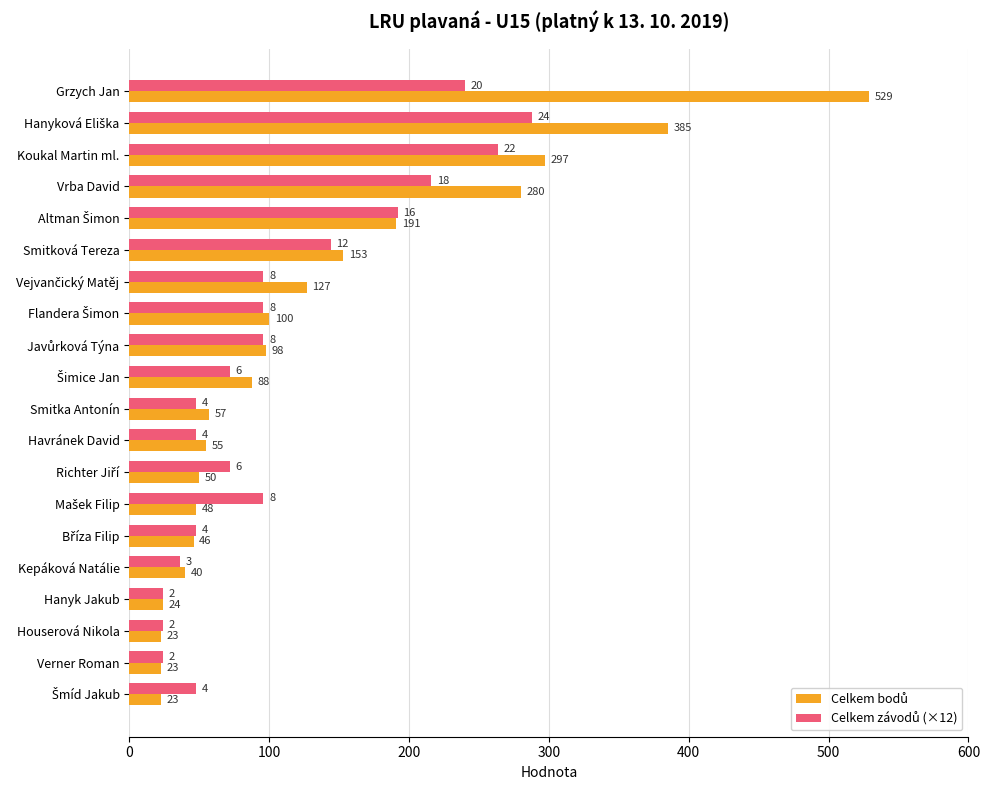

What is the spread (max minus min) of values at Koukal Martin ml.?

33